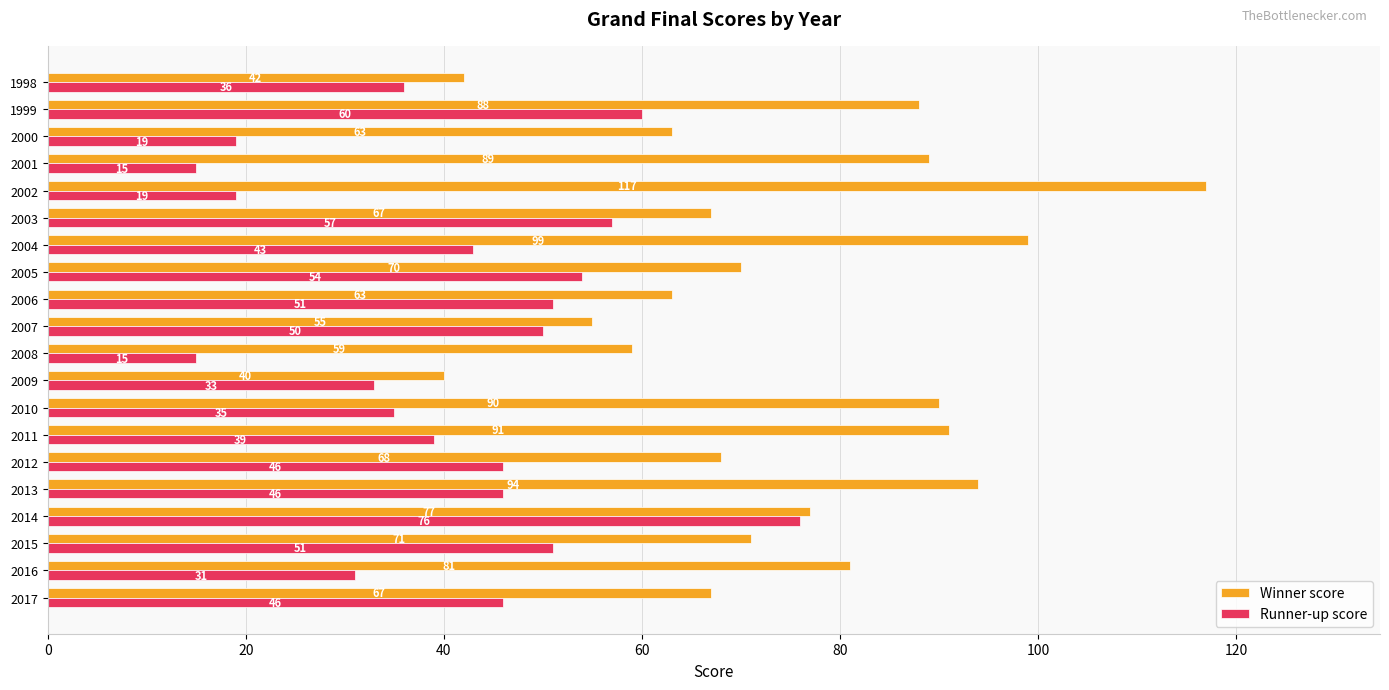

Read the Winner score value at 1999, to the nearest 5.

90